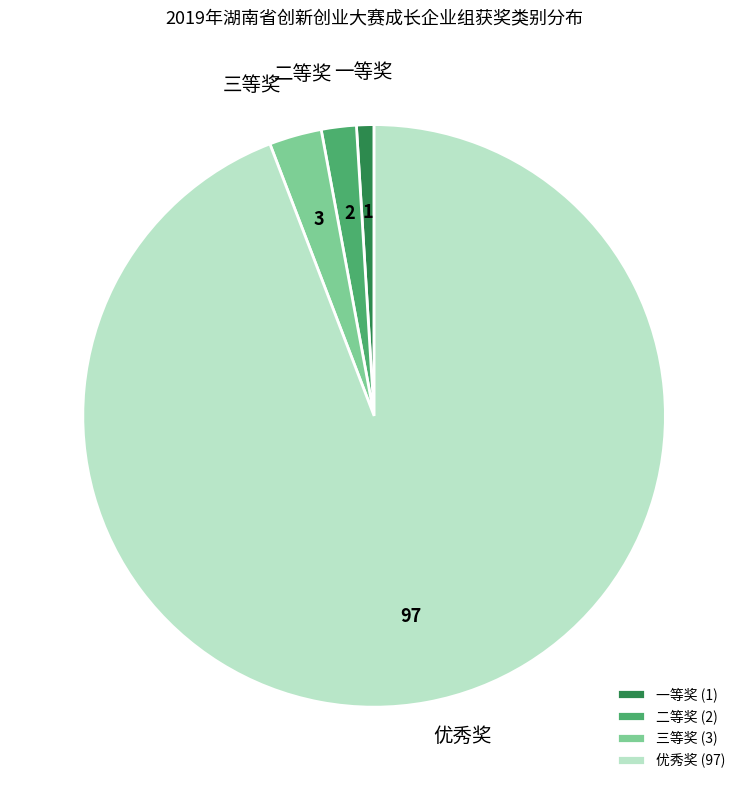

Which category has the biggest portion of the pie?

优秀奖